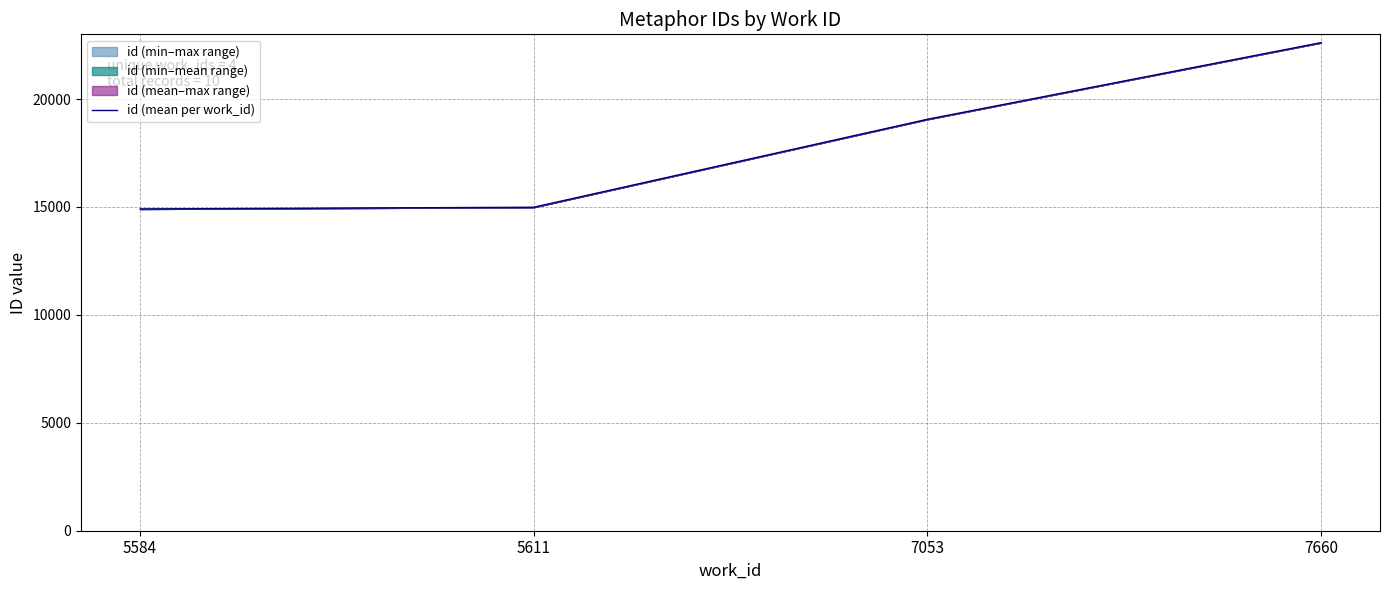

What is the greatest value displayed?

22613.0